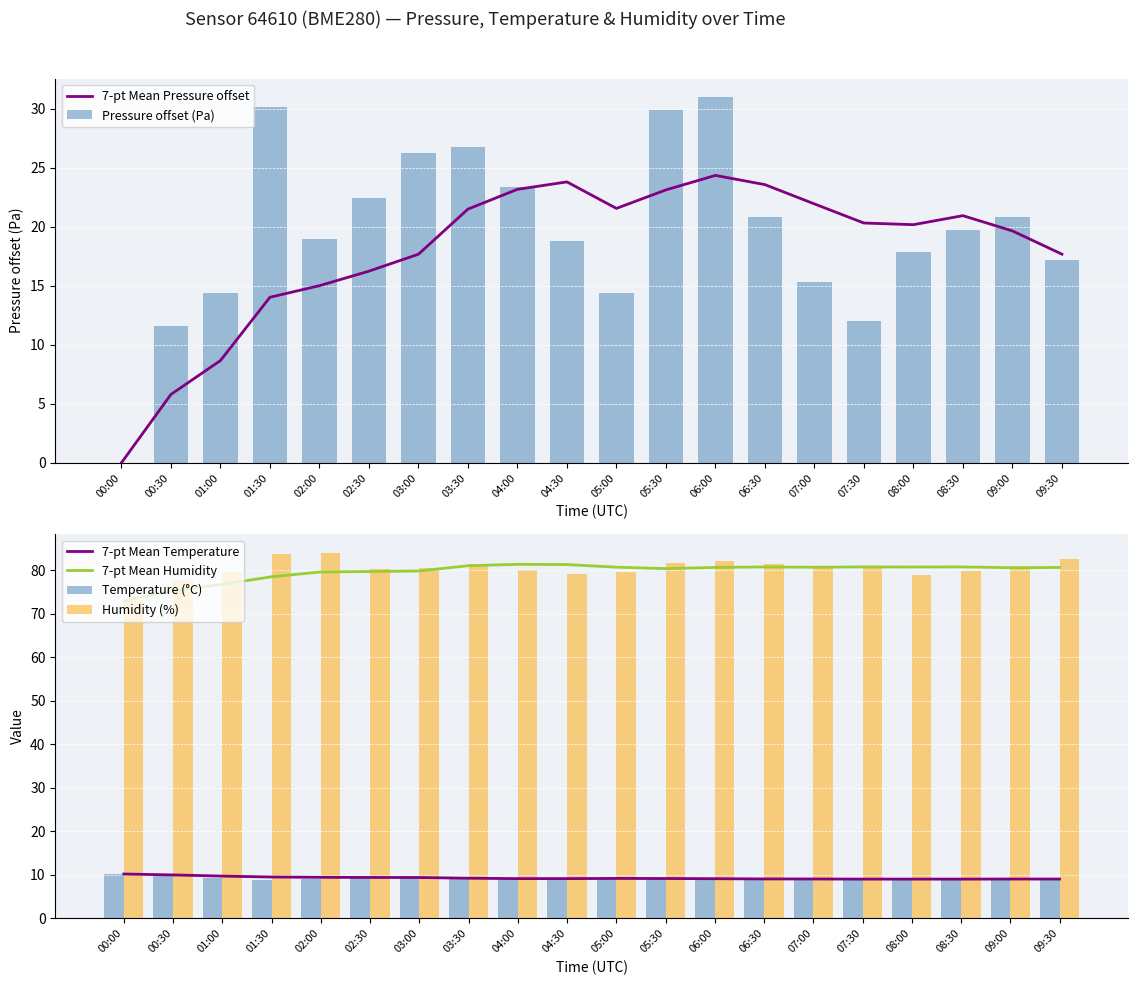

What is the sum of the Pressure offset (Pa) values at 03:30 and 02:00?

45.7